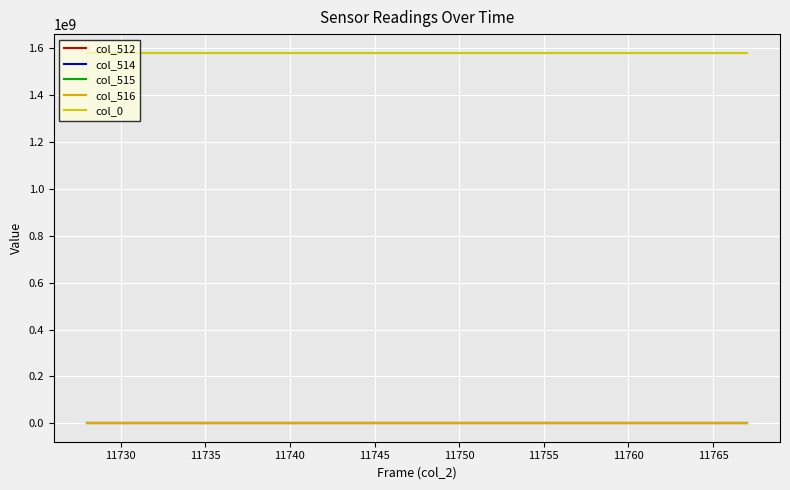

How many lines are shown in the chart?

5